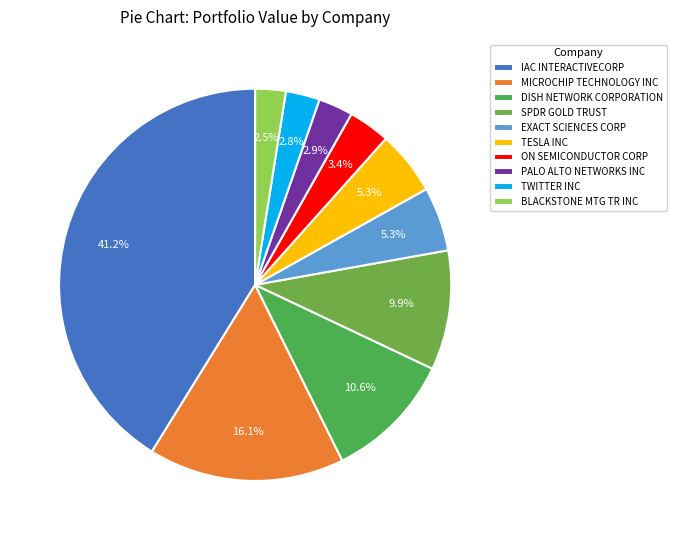

To the nearest percent, what is the difference between the TWITTER INC and DISH NETWORK CORPORATION slice percentages?

8%